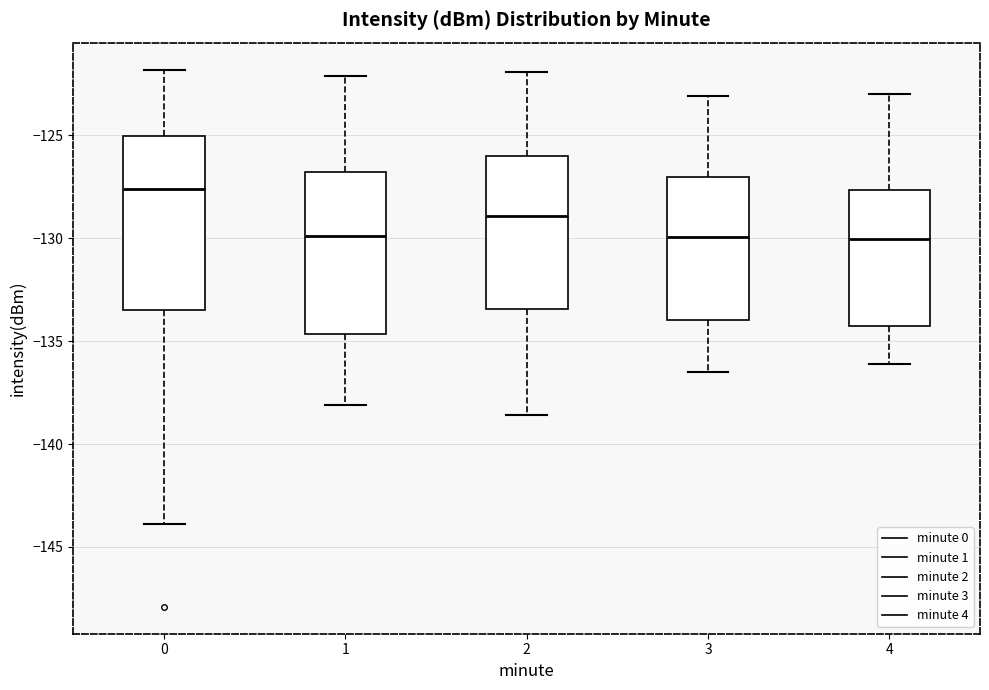

Reading left to right, read every box against the y-axis: the position of its median line, the range the box covers, and the ends of its whiskers. The values are not printed on the chart, so give them approximately, as read against the axis.

0: median -127.5, box -133.5 to -125.0, whiskers -144.0 to -122.0
1: median -130.0, box -134.5 to -127.0, whiskers -138.0 to -122.0
2: median -129.0, box -133.5 to -126.0, whiskers -138.5 to -122.0
3: median -130.0, box -134.0 to -127.0, whiskers -136.5 to -123.0
4: median -130.0, box -134.0 to -127.5, whiskers -136.0 to -123.0